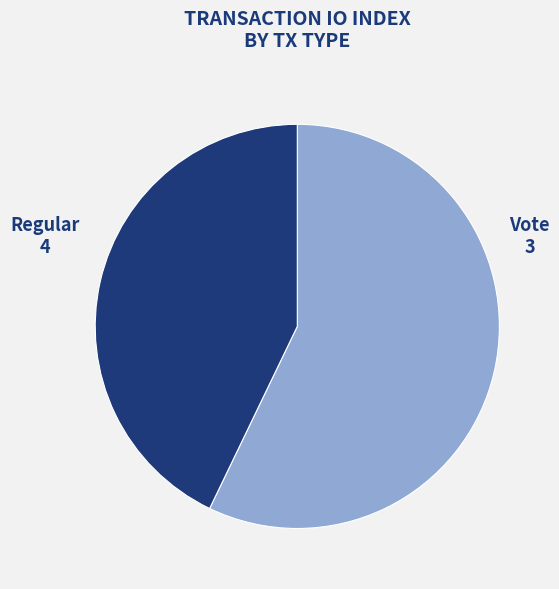

The Regular slice represents 57% of the pie. True or false?

True